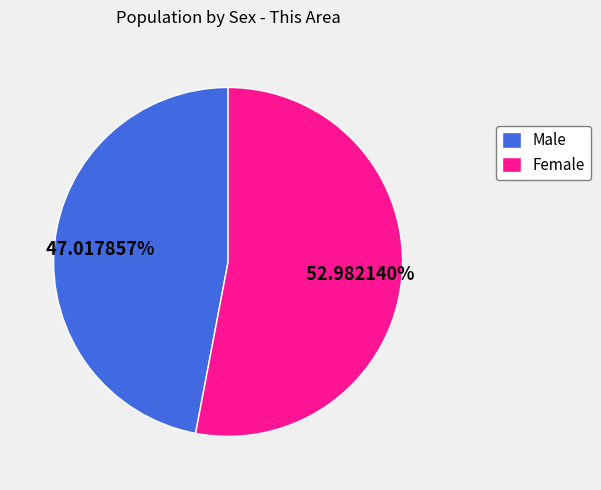

How many slices are in this pie chart?

2